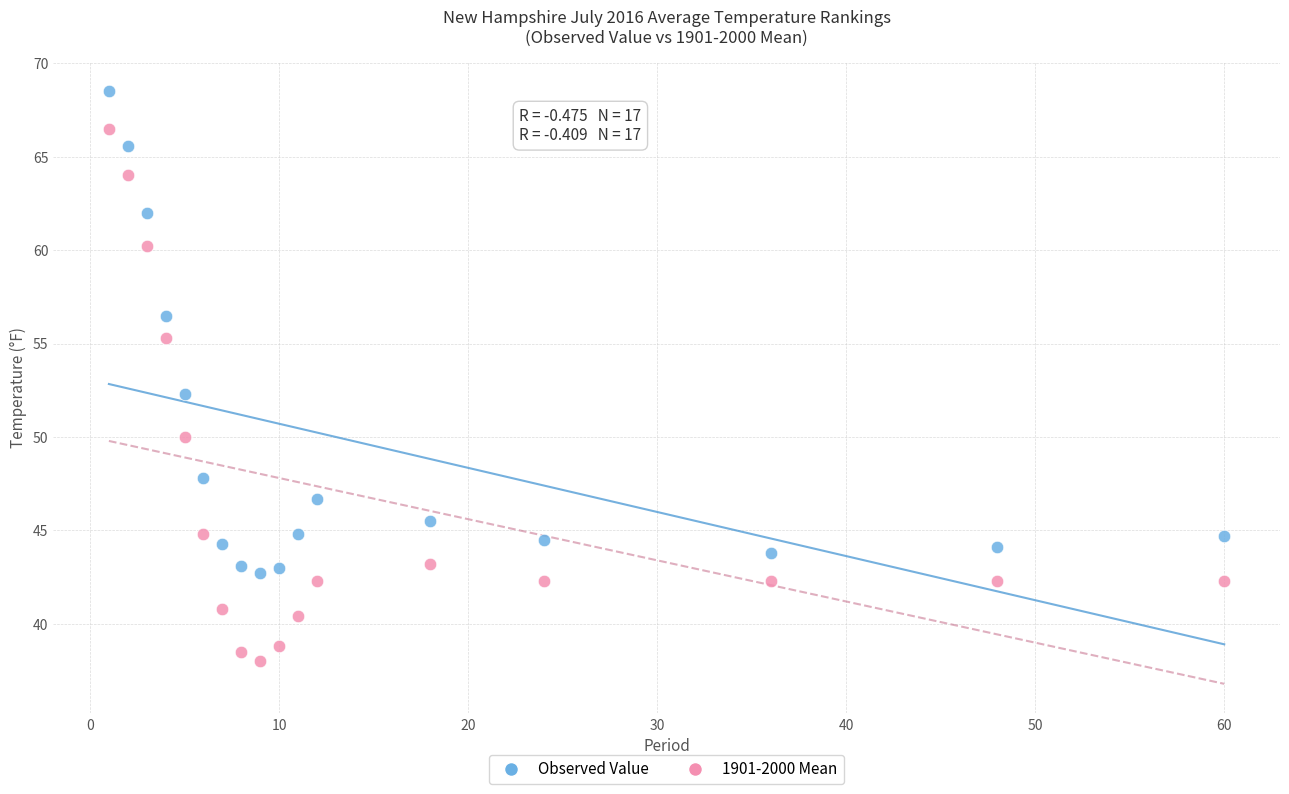

Which series contains the lowest Y value?

1901-2000 Mean